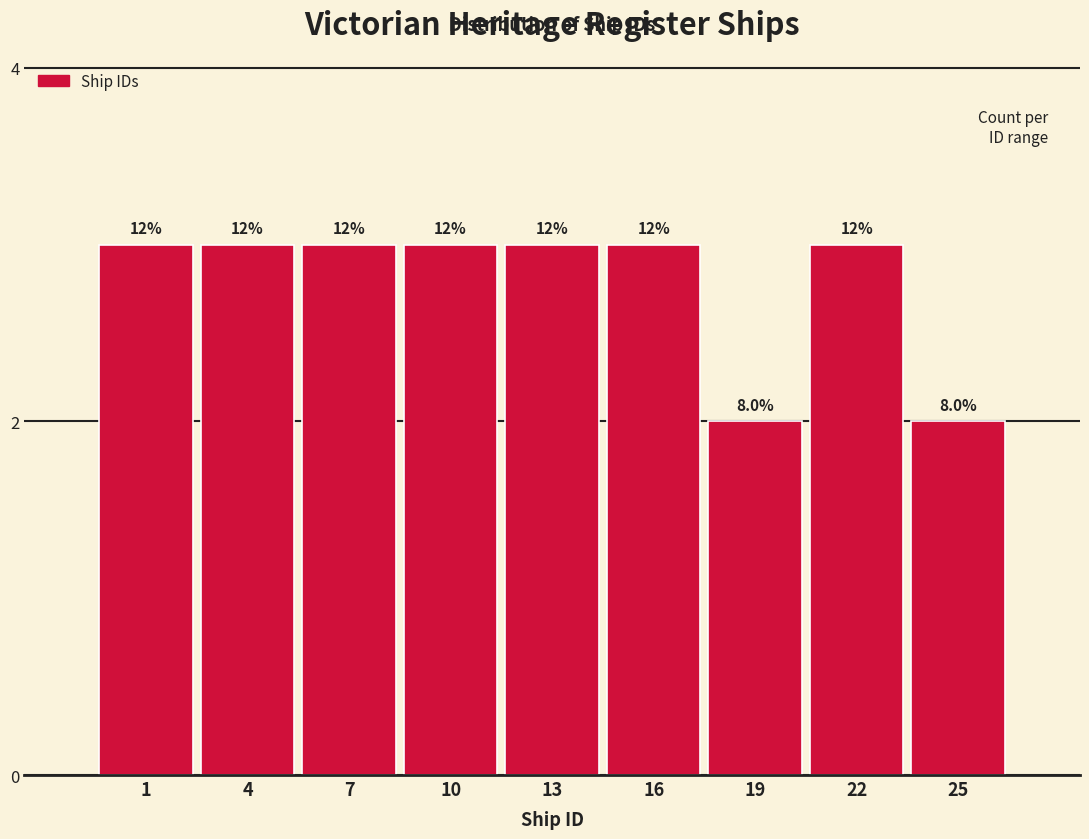

Does the chart contain any negative values?

No